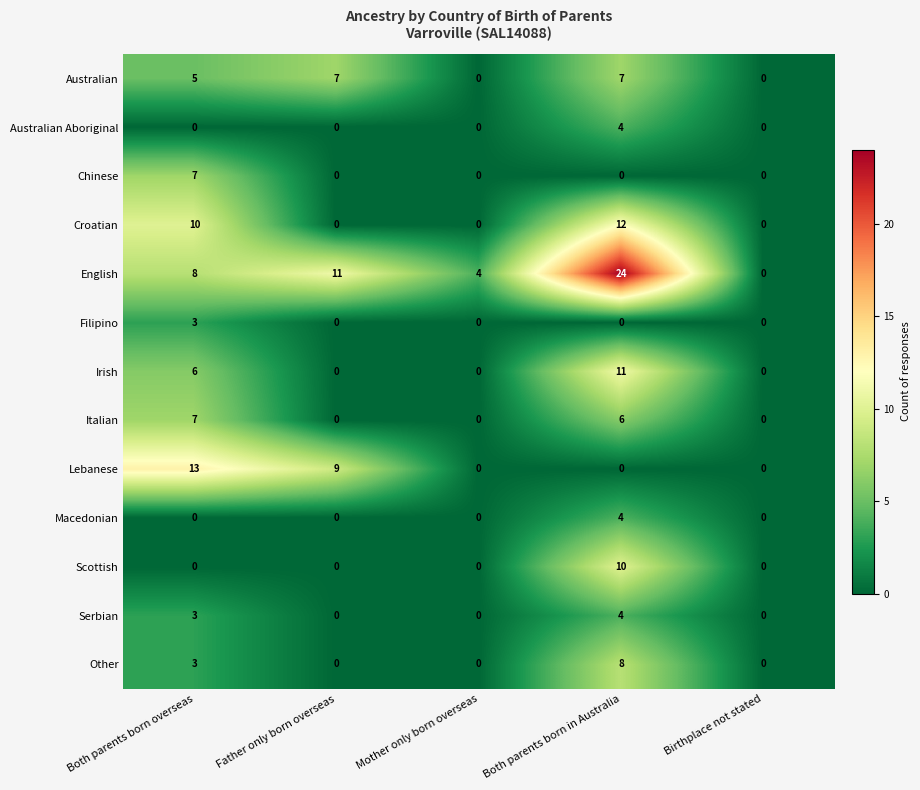

How many Australian values are between 0 and 7?

5